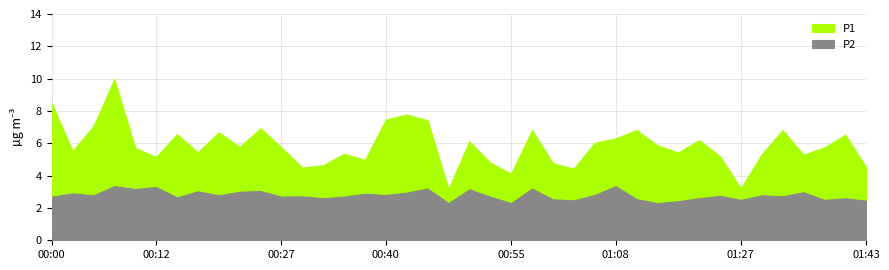

What is the value of the P1 point at the 36th from the left?

6.8